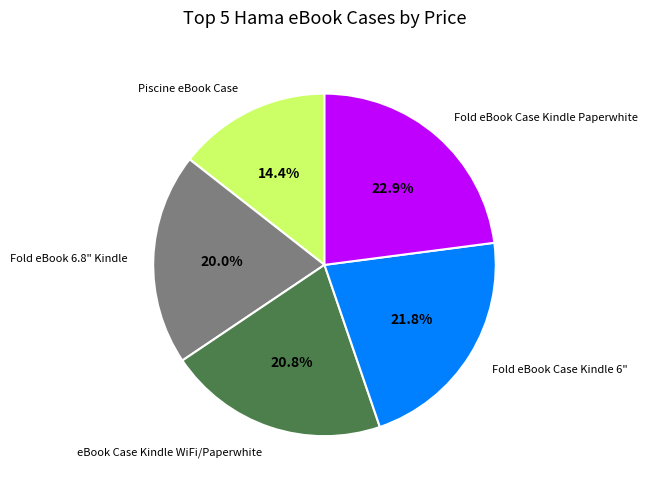

To the nearest percent, what percentage of the pie is Fold eBook 6.8" Kindle?

20%